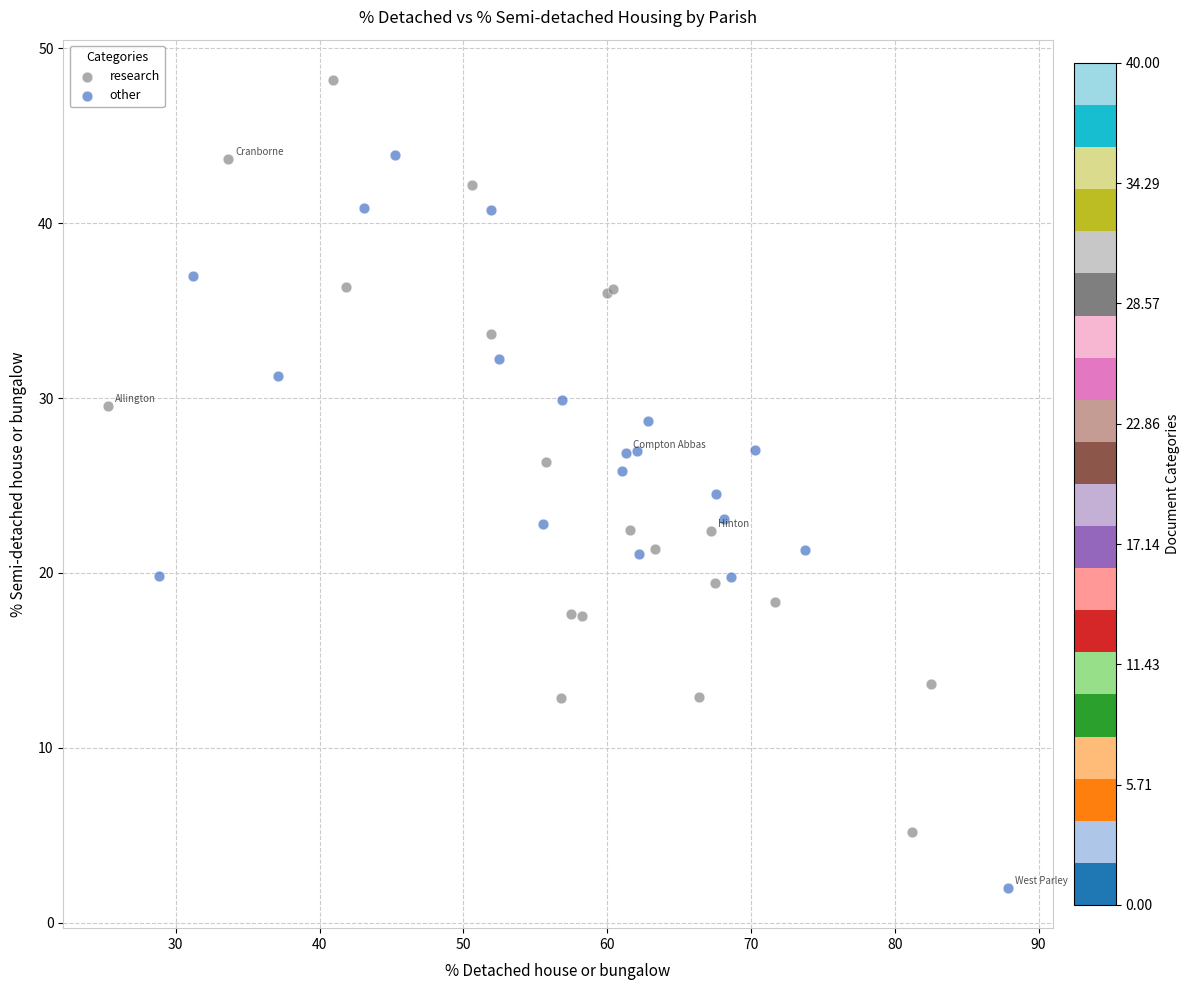

Which series contains the lowest Y value?

other